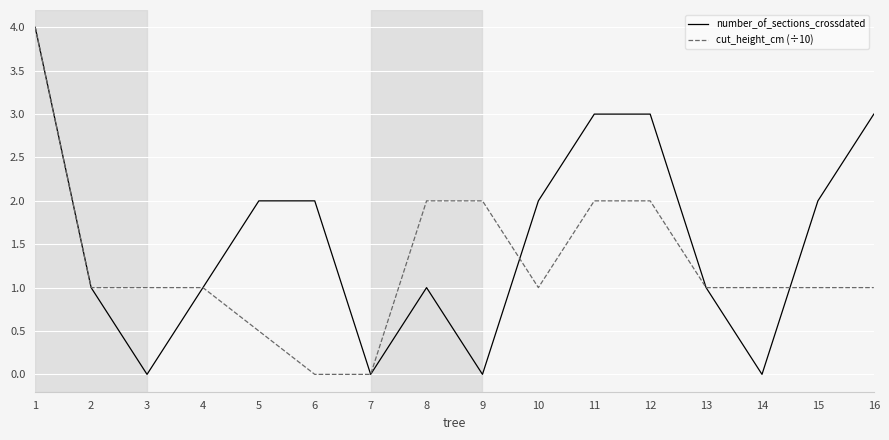

Count the number_of_sections_crossdated values in the range 1 to 3.

11